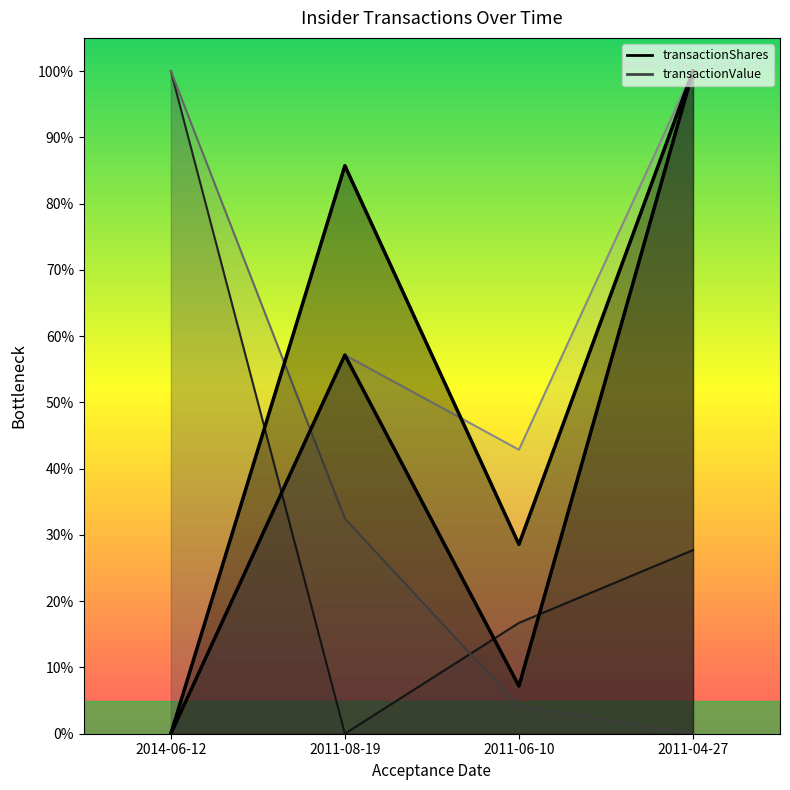

Which series changed the most between 2011-08-19 and 2011-04-27?

transactionValue (curve)